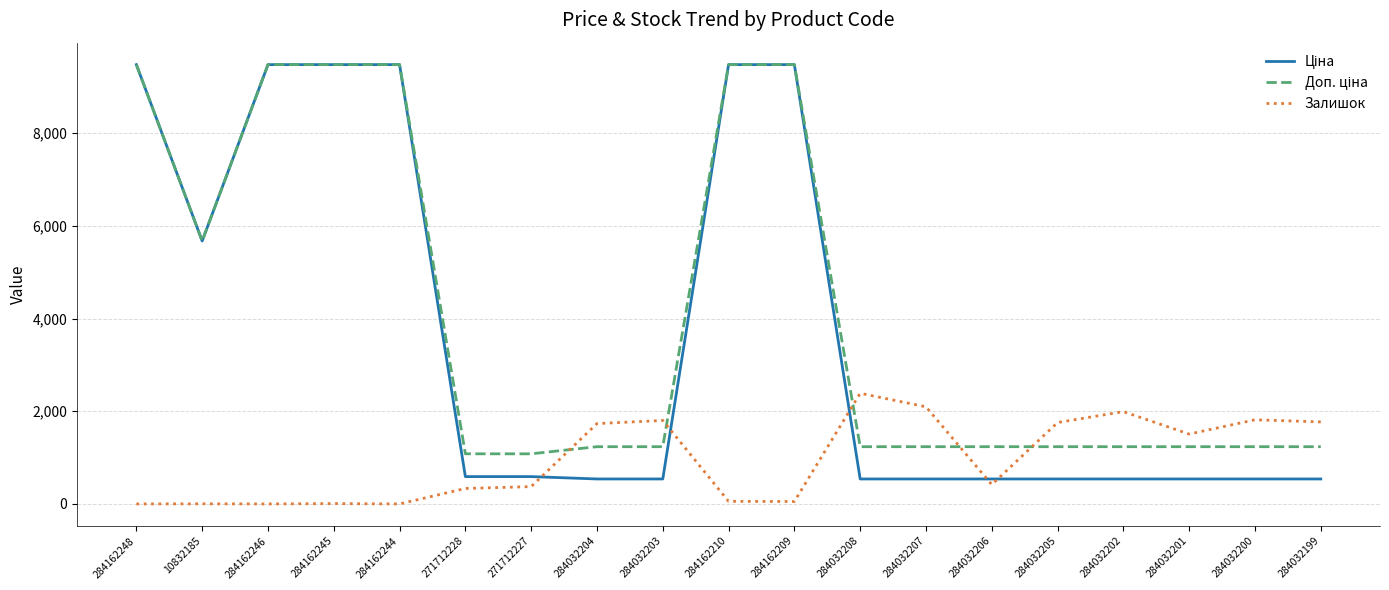

At which label does Залишок reach its peak?

284032208